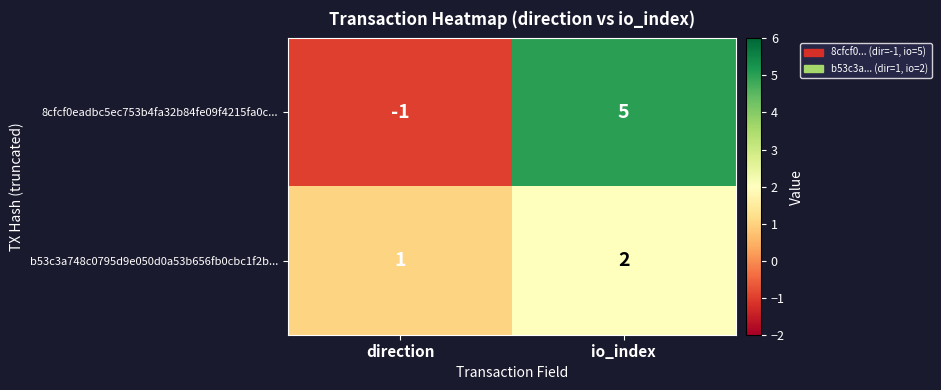

Which series changed the most between direction and io_index?

8cfcf0eadbc5ec753b4fa32b84fe09f4215fa0c...